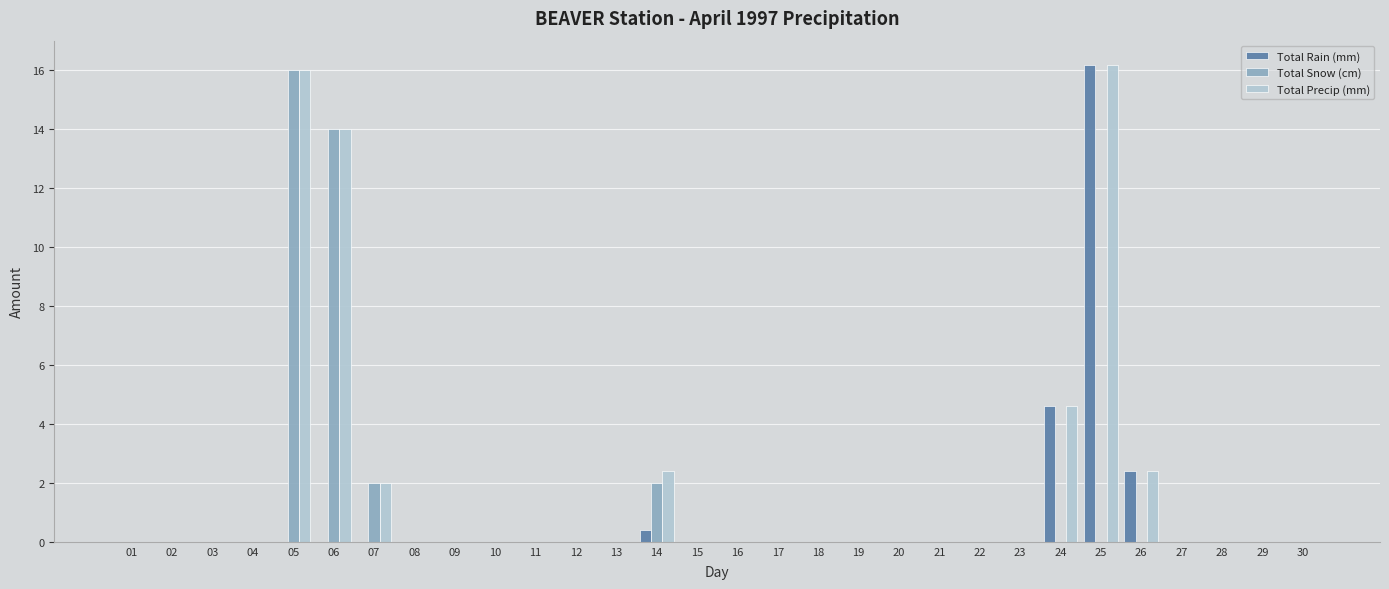

Which series has the largest total across all categories?

Total Precip (mm)